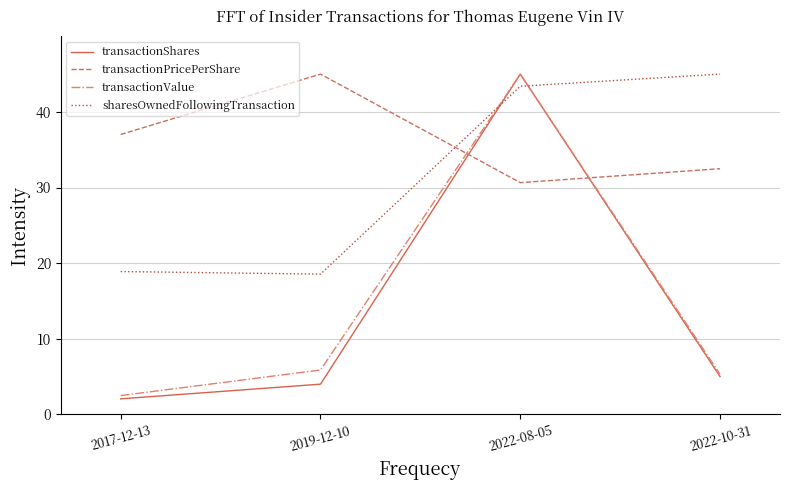

Which series changed the most between 2017-12-13 and 2022-08-05?

transactionShares